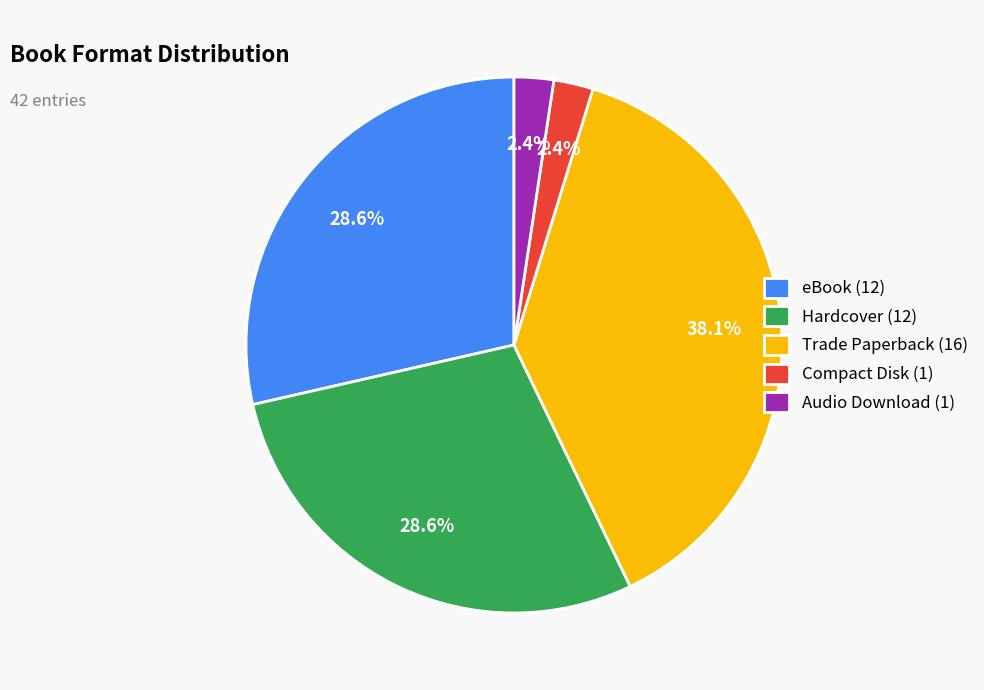

Which category has the biggest portion of the pie?

Trade Paperback